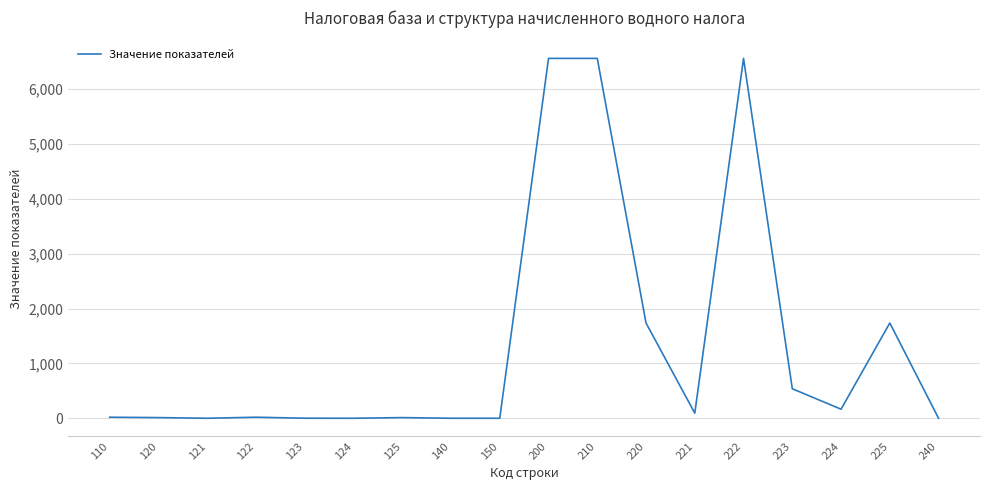

Is it true that the value at 124 is 0?

True